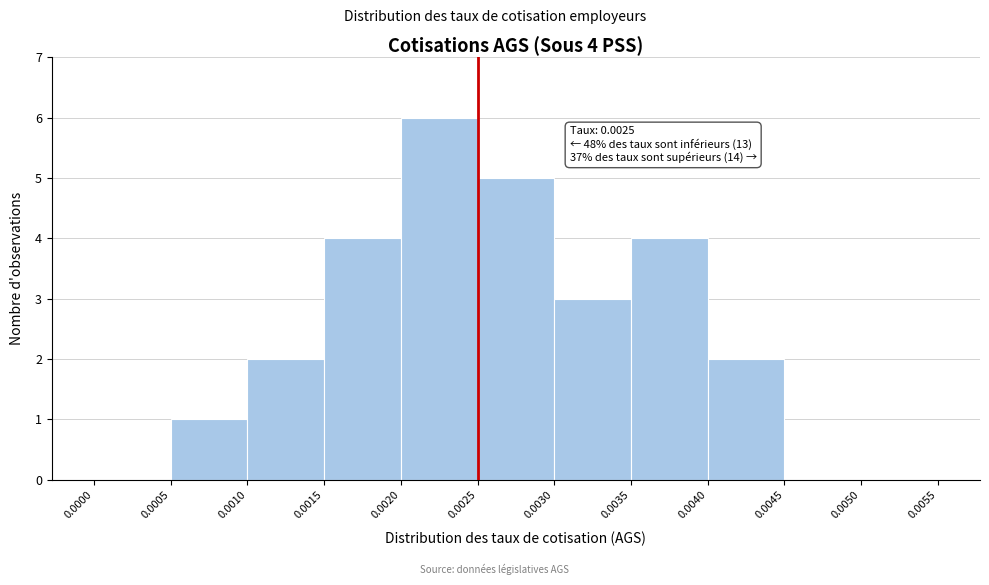

Over which range of the x-axis is the bar tallest?

0.0020 to 0.0025